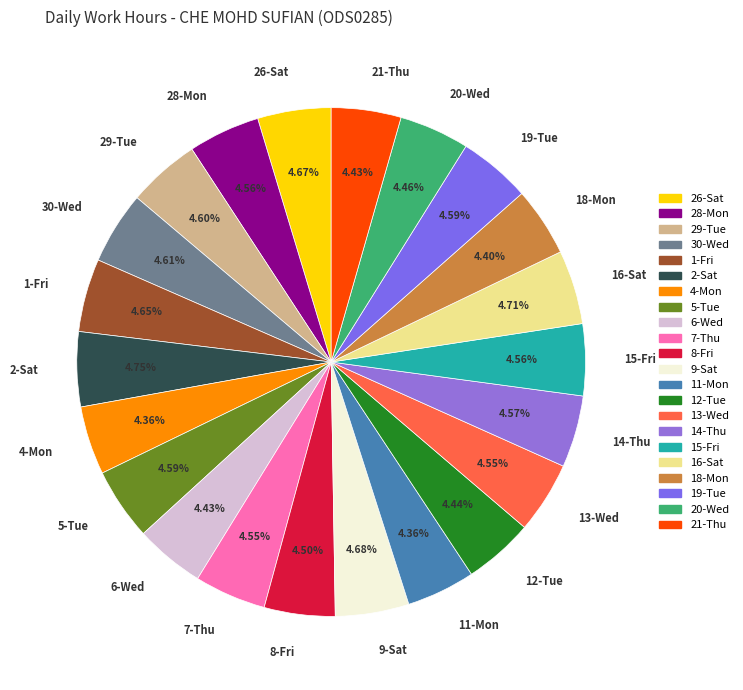

Does 28-Mon represent more than half of the total?

No